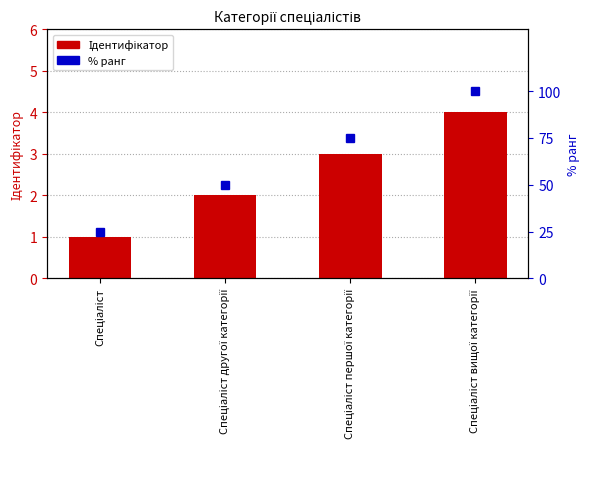

List the series in order of their overall mean, lowest first.

Ідентифікатор, % ранг